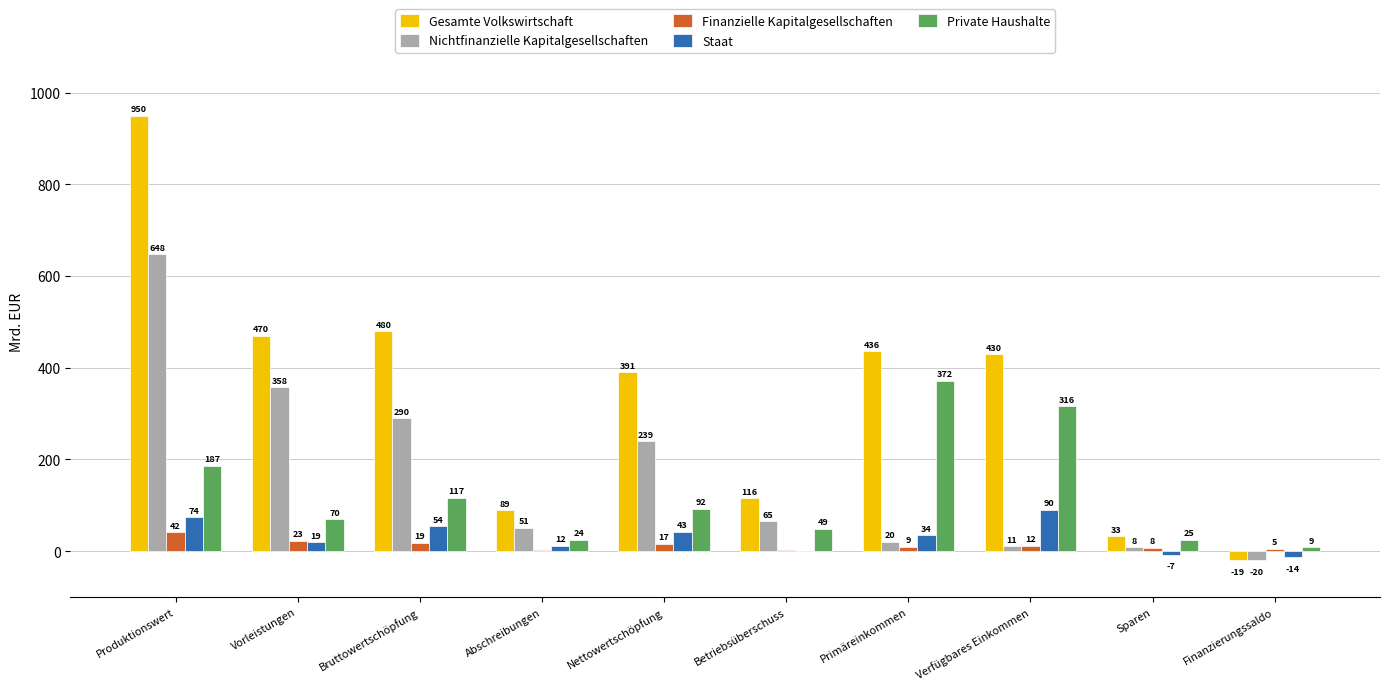

At which category does the chart reach its peak across all series?

Produktionswert